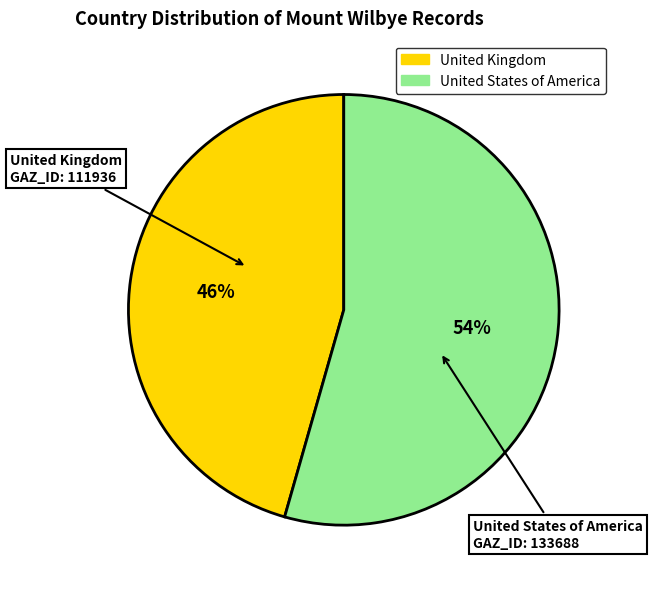

What is the largest slice in the pie chart?

United States of America